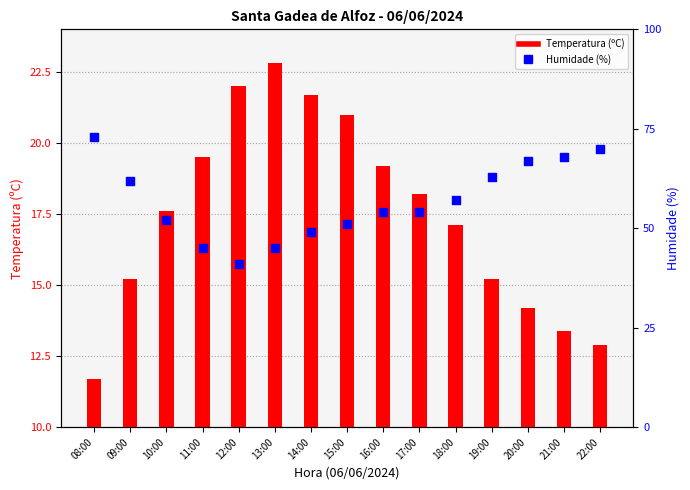

What are all the series names shown in the legend?

Temperatura (ºC), Humidade (%)